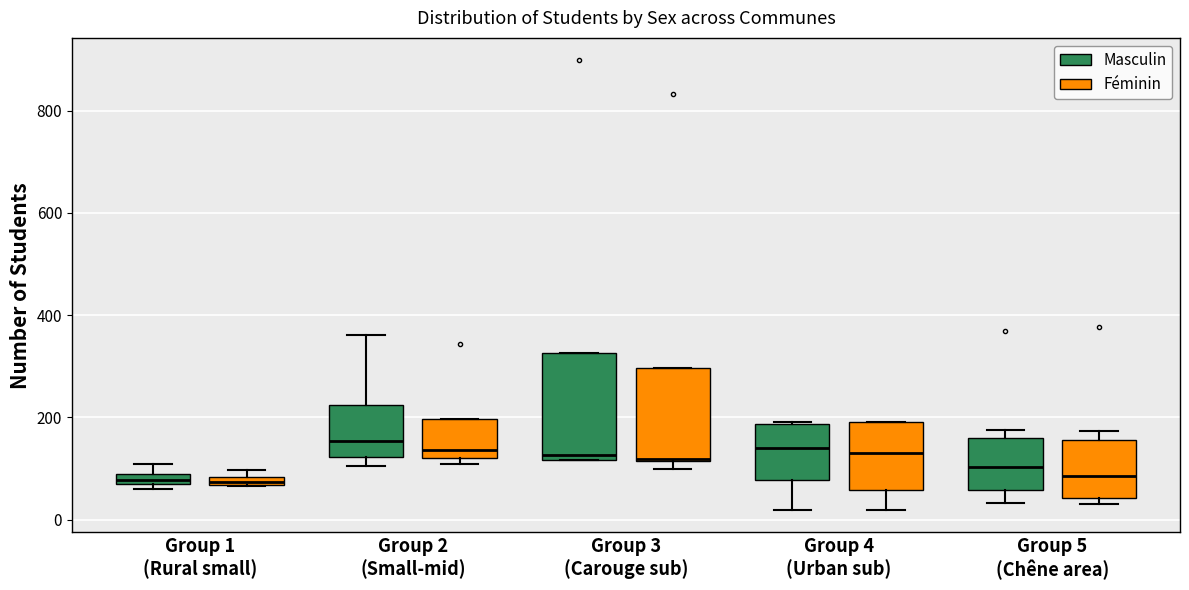

Where is the upper edge of the box for Group 1 (Rural small) (Masculin) on the y-axis? The values are not printed on the chart, so give them approximately, as read against the axis.

80